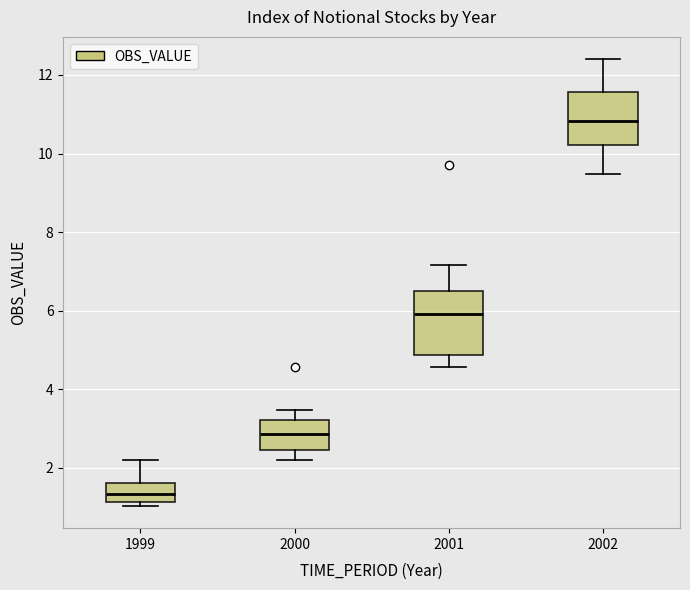

Which box is the tallest, from its lower edge to its upper edge?

2001